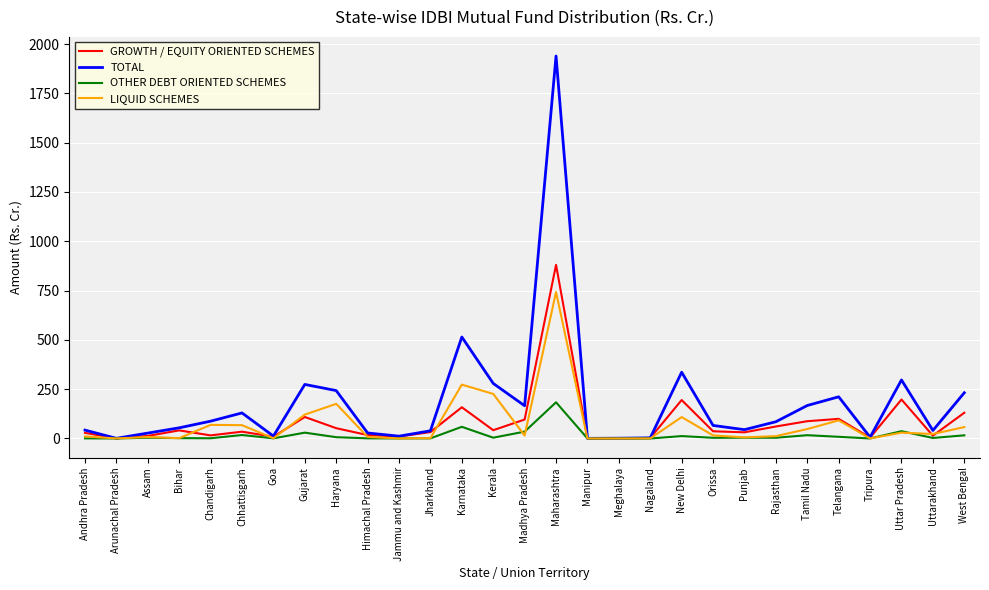

What value does the GROWTH / EQUITY ORIENTED SCHEMES series have at Maharashtra?

880.4